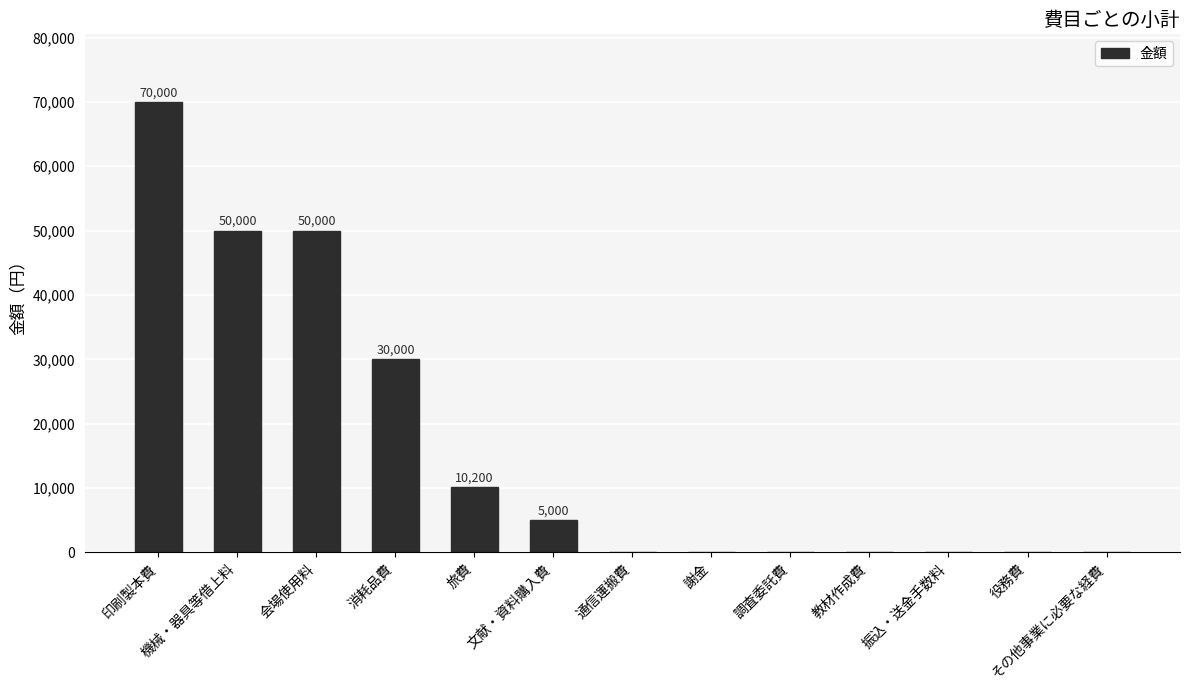

How many values exceed 0?

6